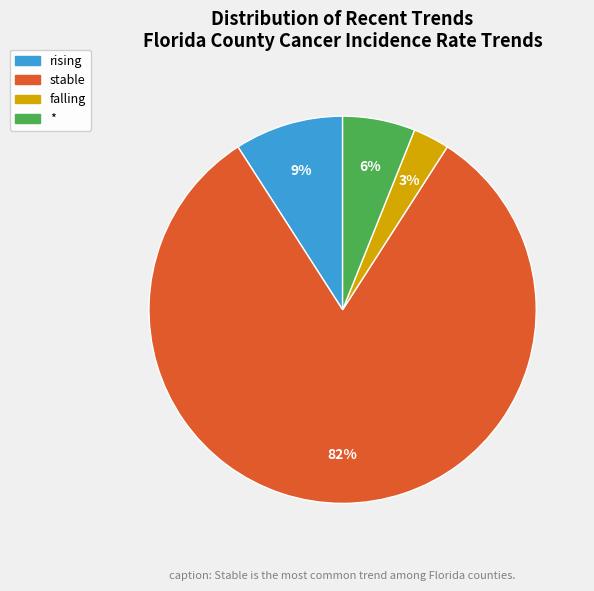

How many segments does this pie chart have?

4